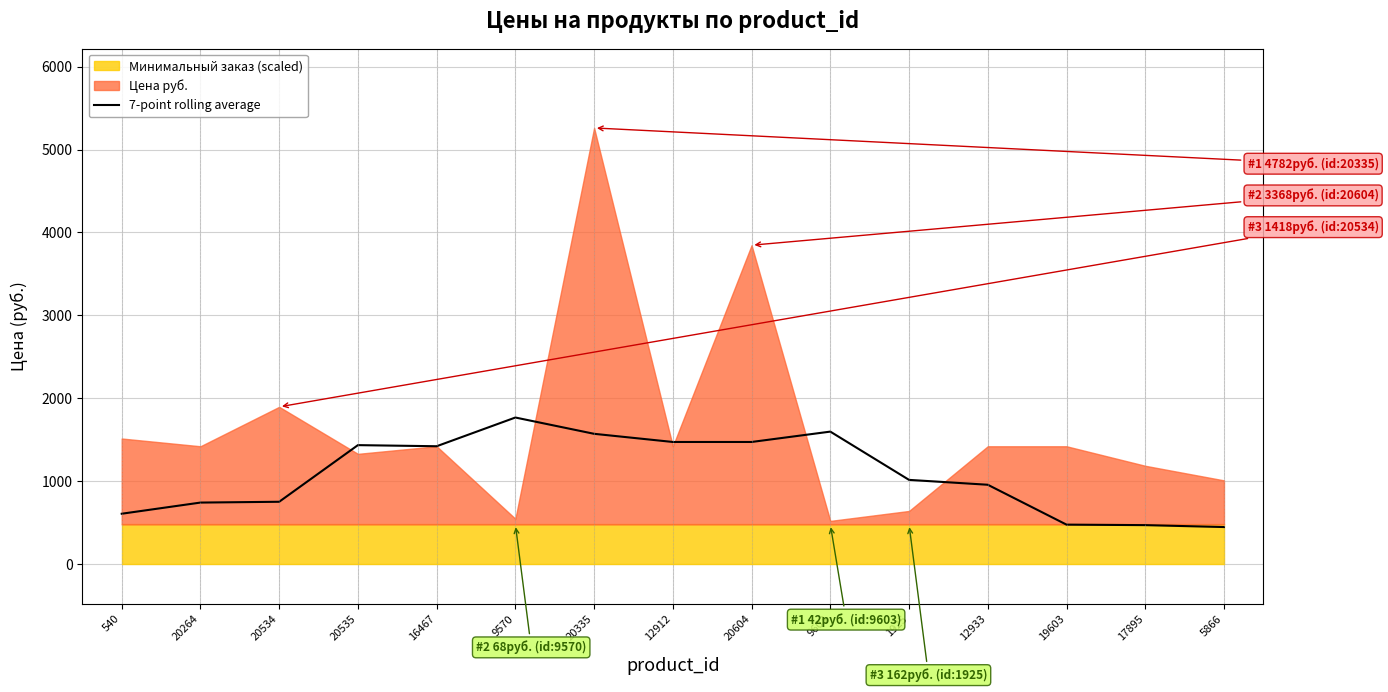

True or false: 7-point rolling average has a value of 917.3 at 16467.

False